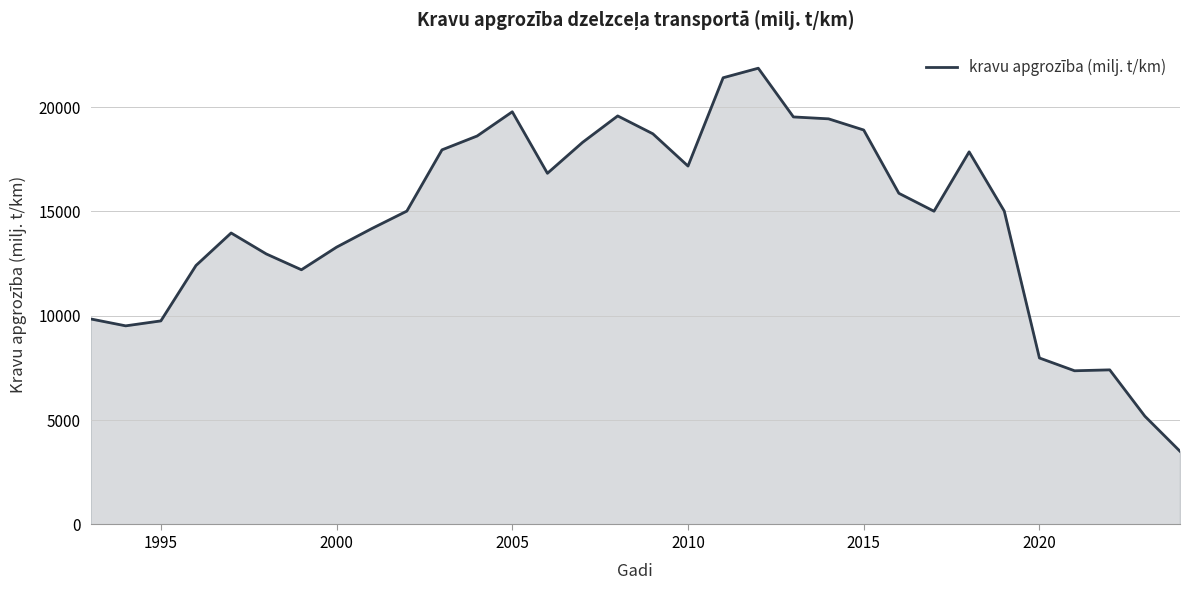

What is the minimum value shown in the chart?

3508.9